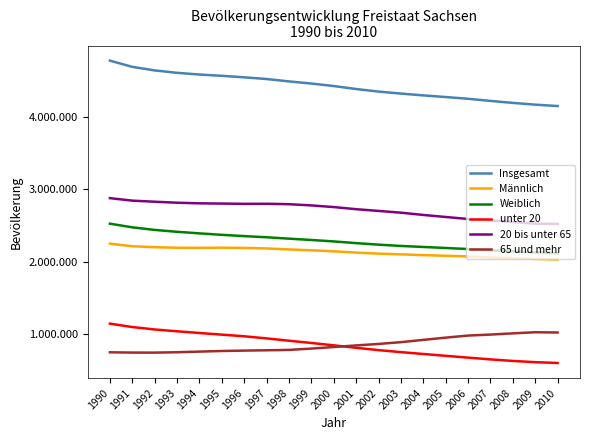

Is the value of unter 20 at 1996 greater than the value of Insgesamt at 2005?

No